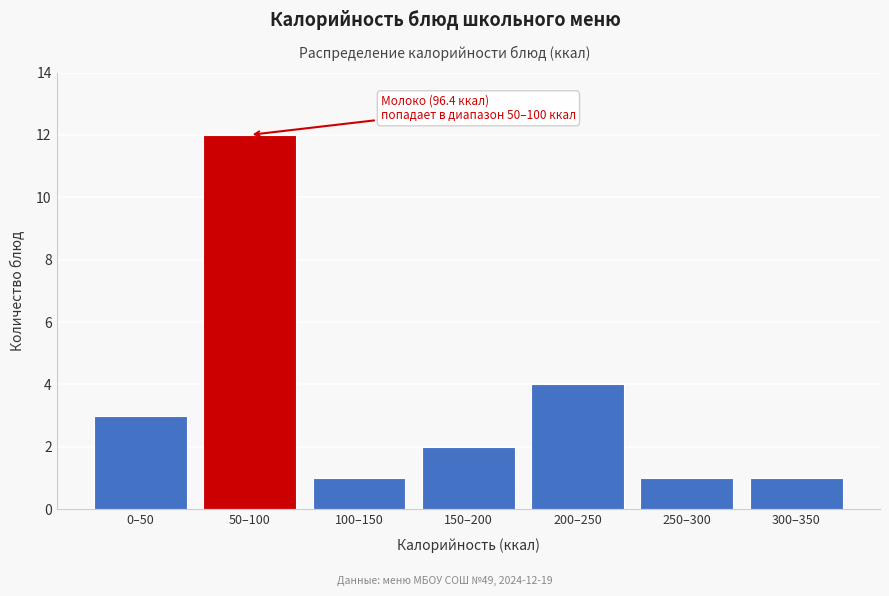

Reading left to right, transcribe all the data shown in this chart.

0–50=3	50–100=12	100–150=1	150–200=2	200–250=4	250–300=1	300–350=1